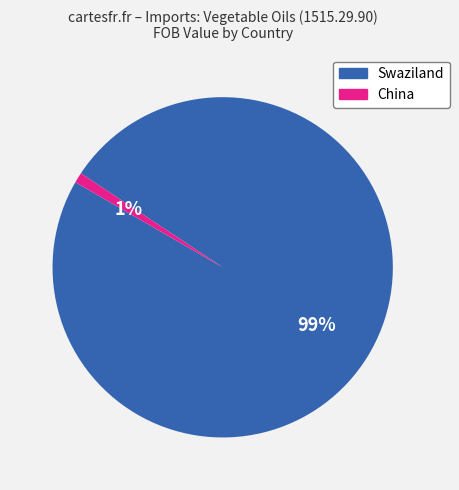

To the nearest percent, what percentage of the pie is Swaziland?

99%